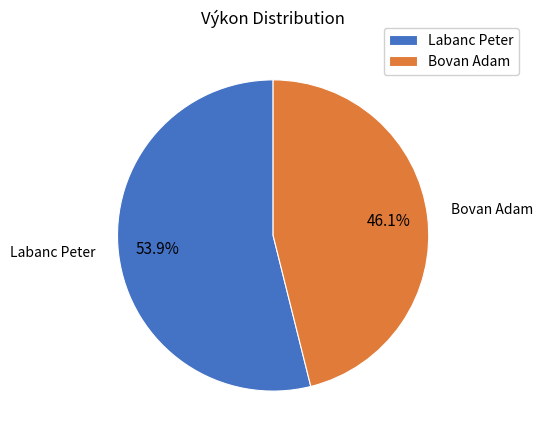

Rank the categories by value from lowest to highest.

Bovan Adam, Labanc Peter